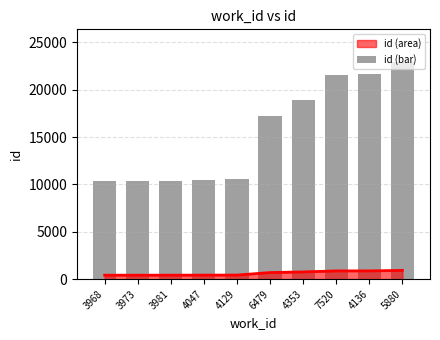

At which category does the chart reach its peak across all series?

5880